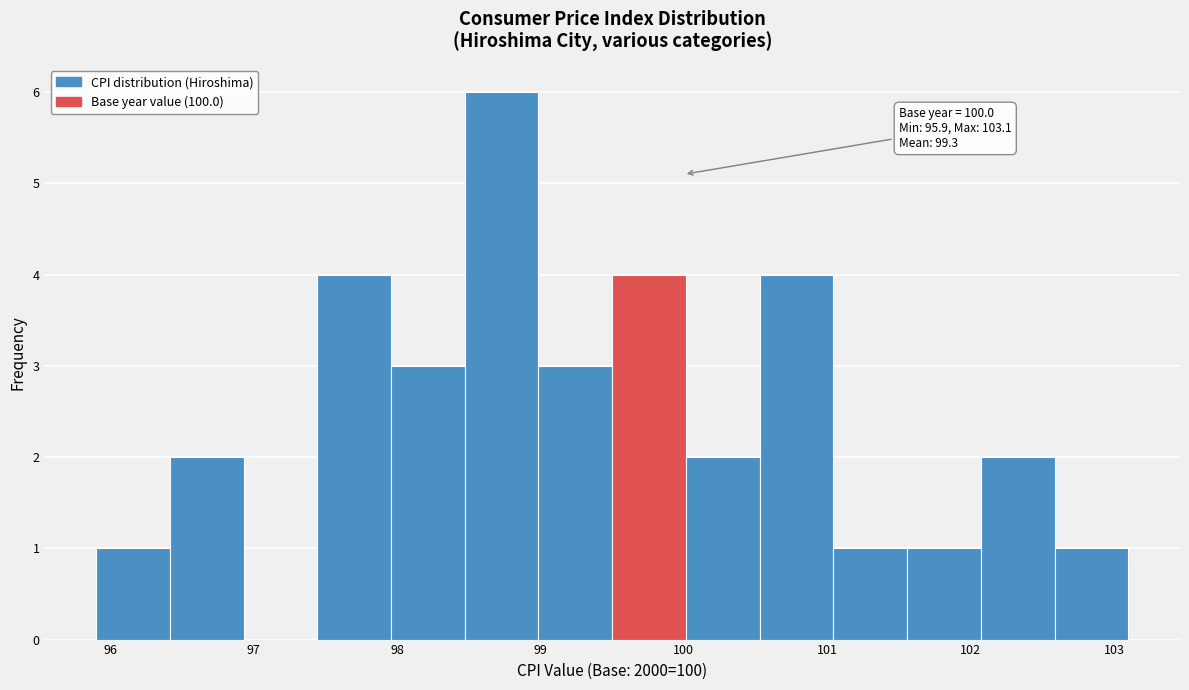

Which range on the x-axis has the tallest bar?

98.5 to 99.0